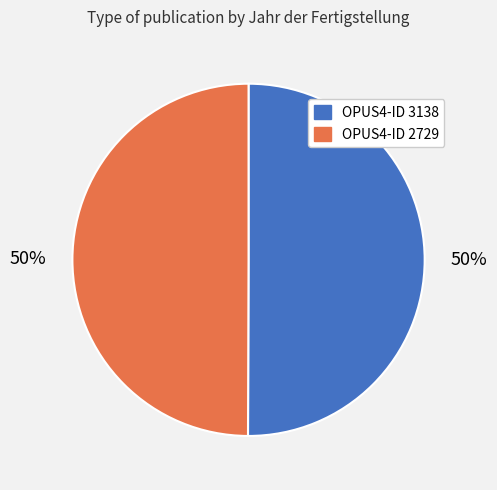

To the nearest percent, what is the average slice percentage?

50%